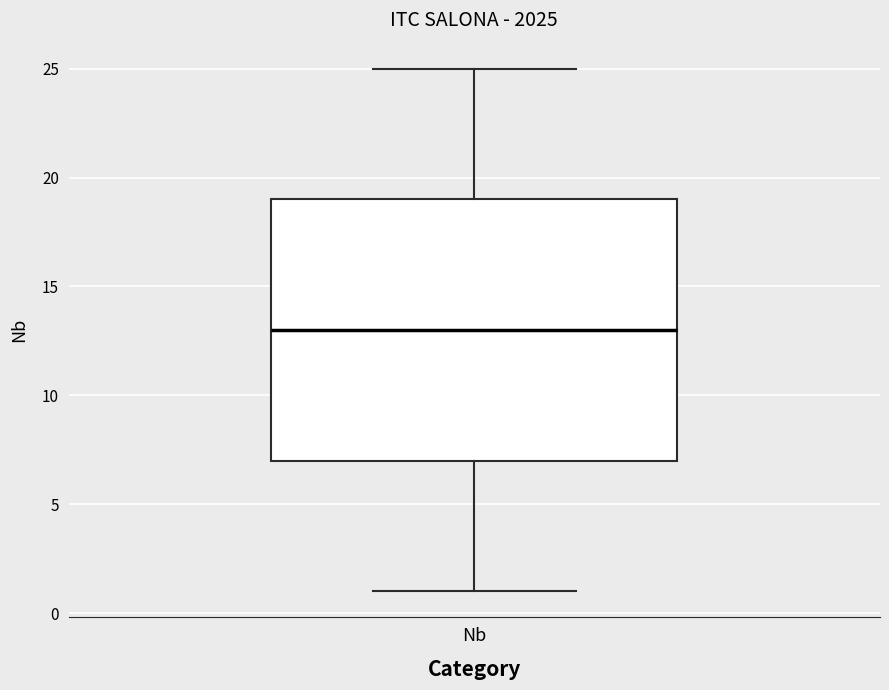

Read this box plot against the y-axis: the position of the median line, the range covered by the box, and the ends of both whiskers. The values are not printed on the chart, so give them approximately, as read against the axis.

median 13, box 7 to 19, whiskers 1 to 25